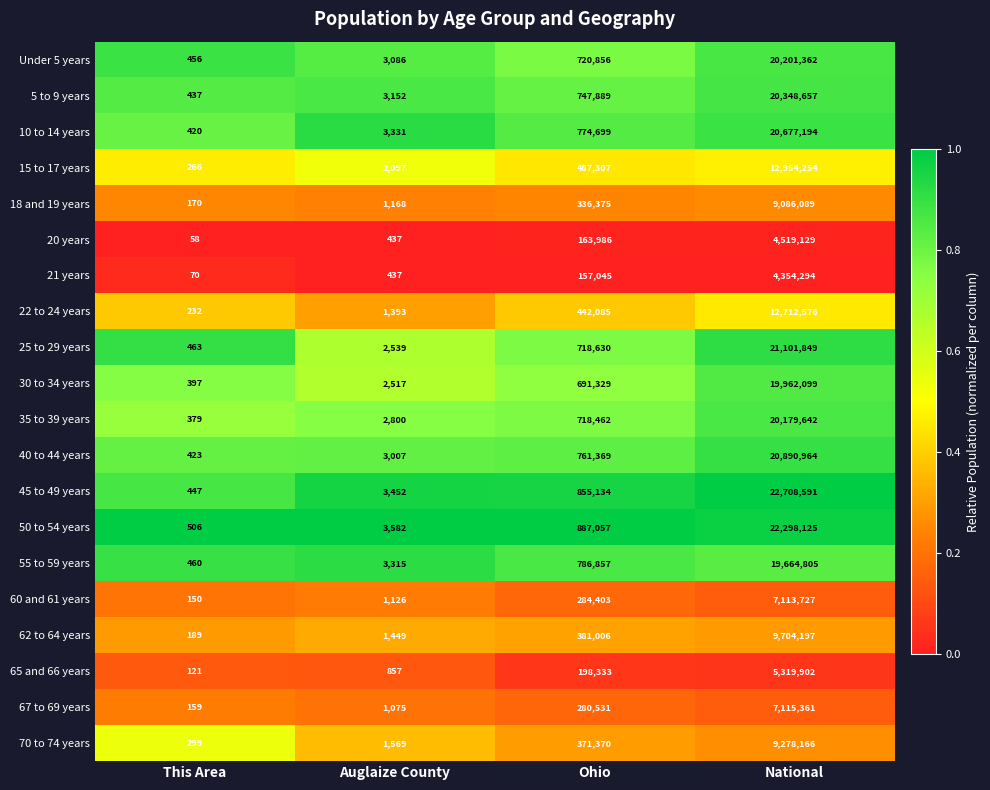

Is it true that 62 to 64 years equals 2976605 at National?

False